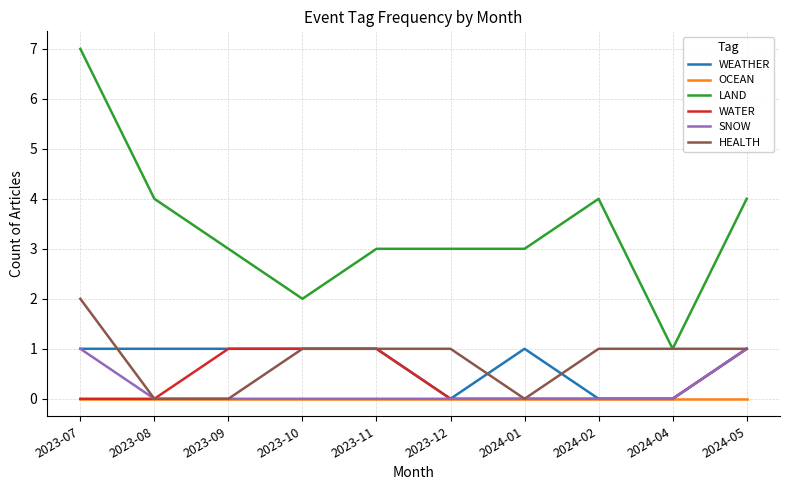

What position from the left is 2024-02?

8